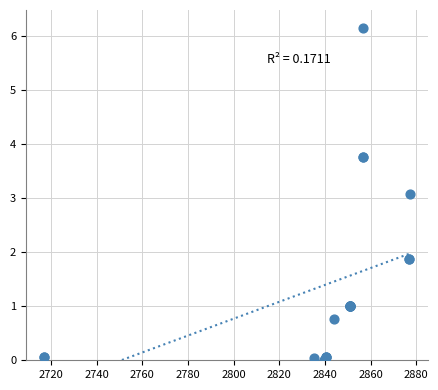

What Y value in the scatter plot is closest to 3?

3.1